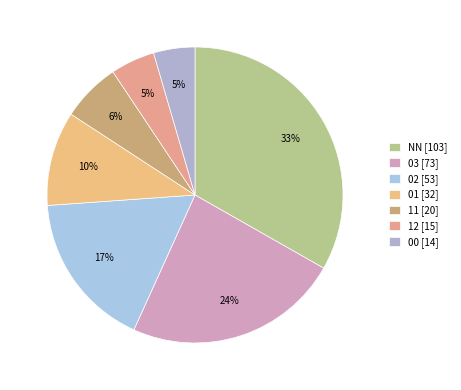

What percentage is NOT represented by NN?

66.8%